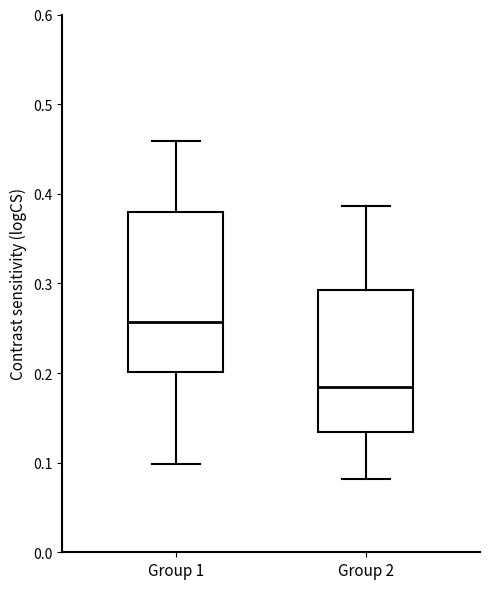

Reading left to right, read every box against the y-axis: the position of its median line, the range the box covers, and the ends of its whiskers. The values are not printed on the chart, so give them approximately, as read against the axis.

Group 1: median 0.26, box 0.20 to 0.38, whiskers 0.10 to 0.46
Group 2: median 0.18, box 0.13 to 0.29, whiskers 0.08 to 0.39